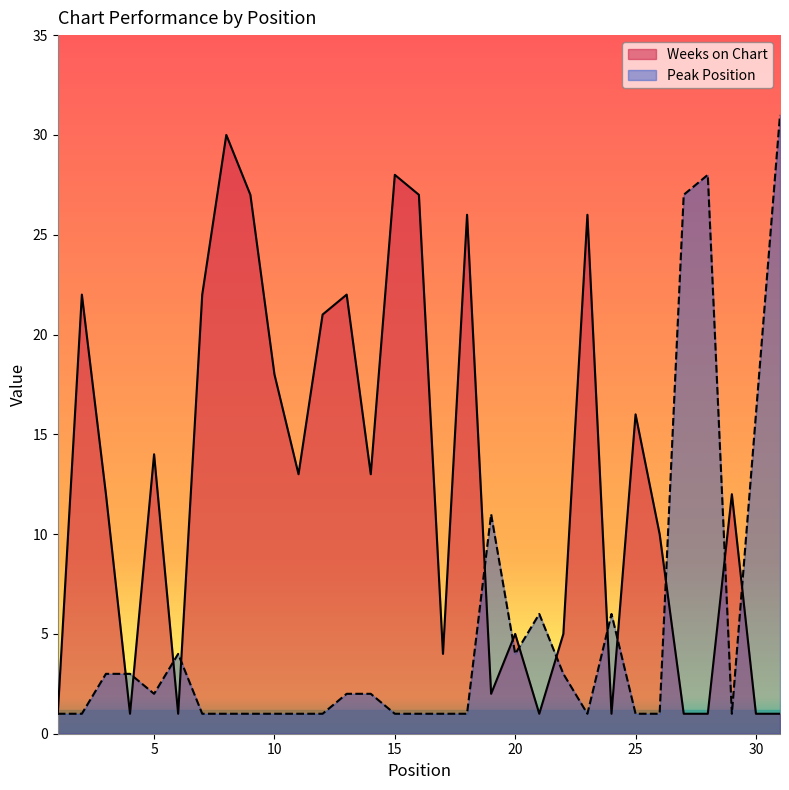

What is the value of the Peak Position point at the 8th from the left?

1